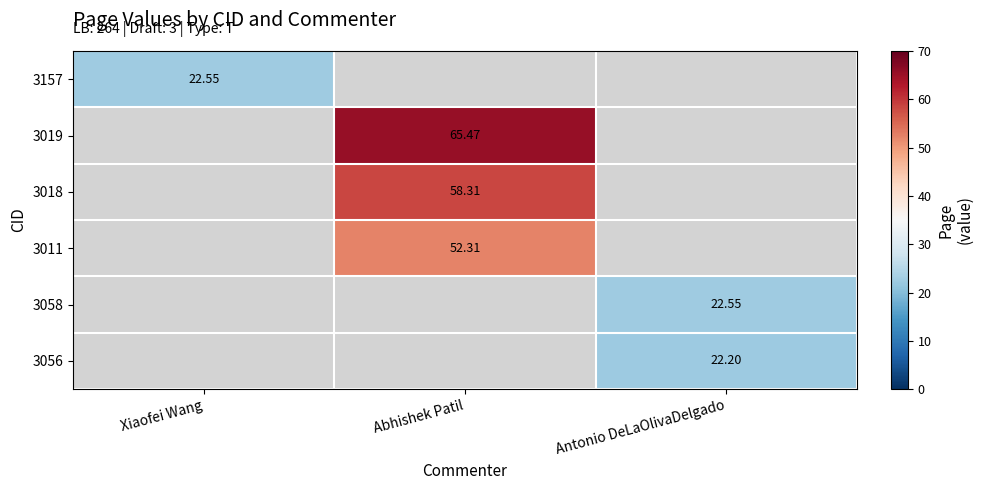

Is the value of 3058 at Antonio DeLaOlivaDelgado greater than the value of 3019 at Abhishek Patil?

No